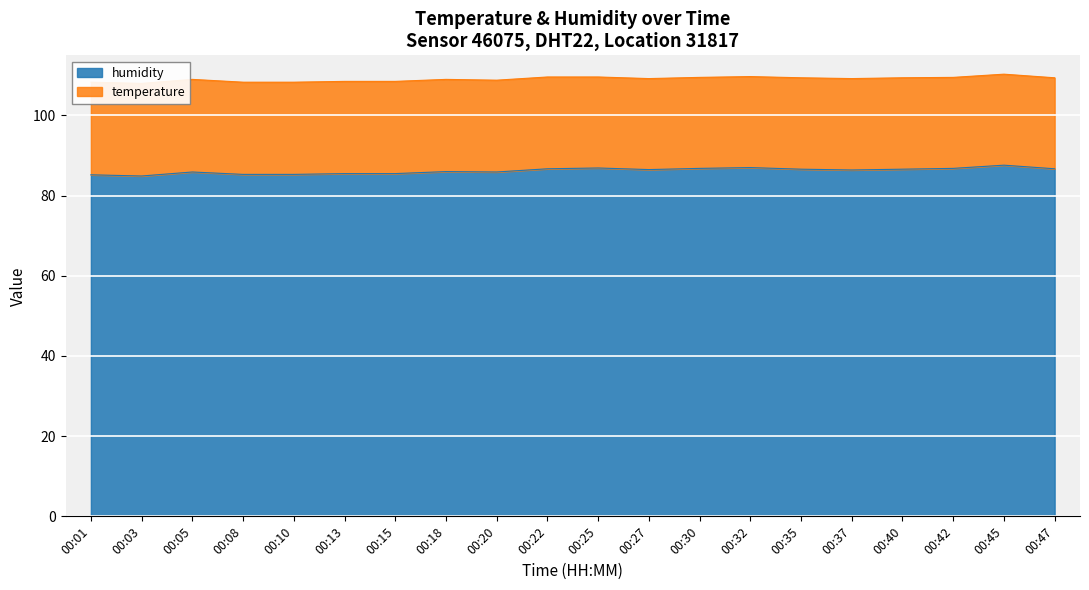

Approximately how many times larger is the value at 00:25 compared to 00:01?

1.0